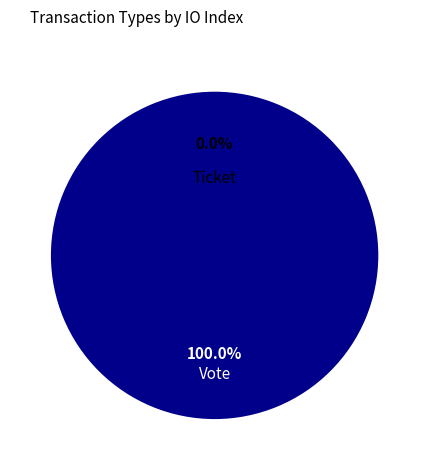

Is the sum of Ticket and Vote greater than half?

Yes